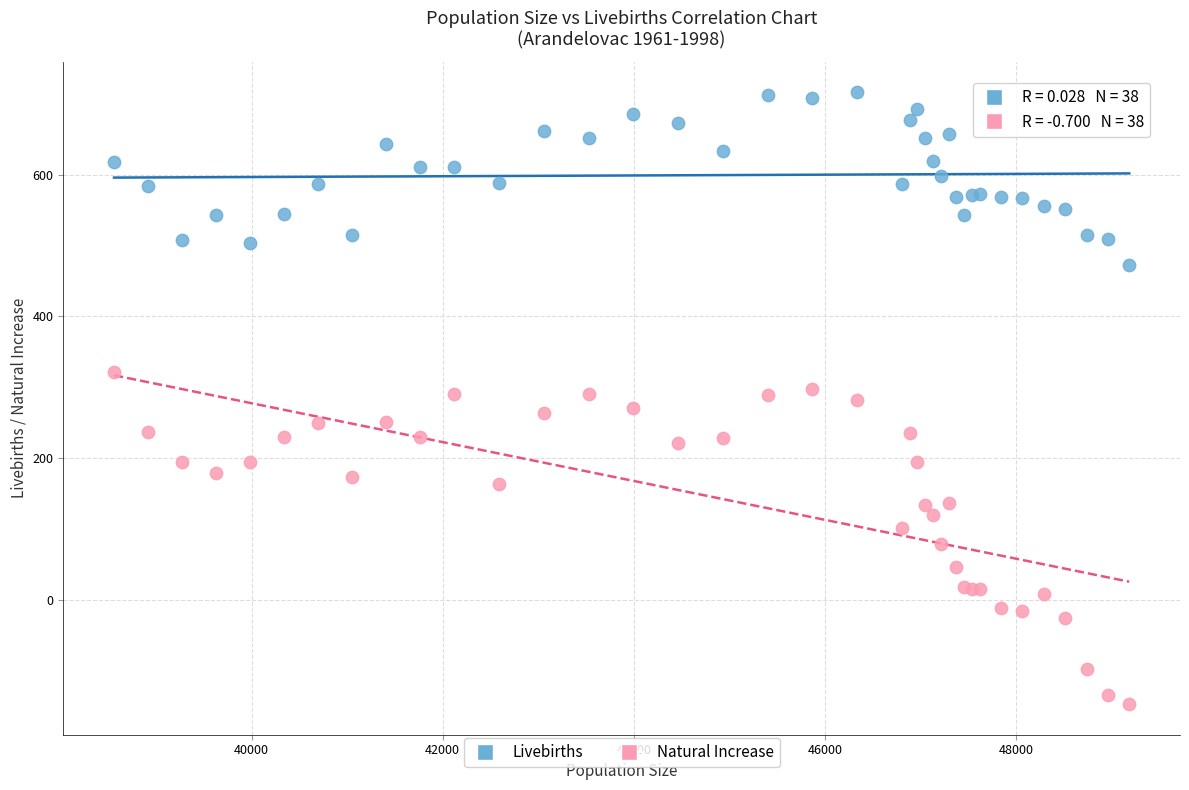

Which series contains the lowest Y value?

Natural Increase